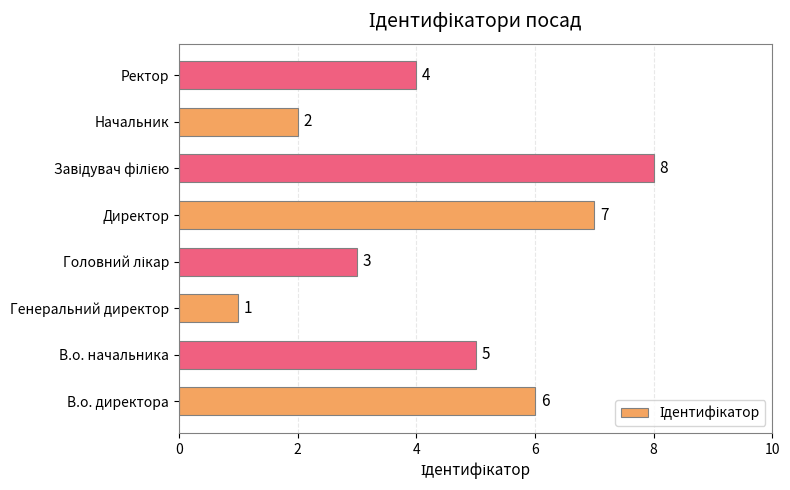

Does the chart contain any negative values?

No